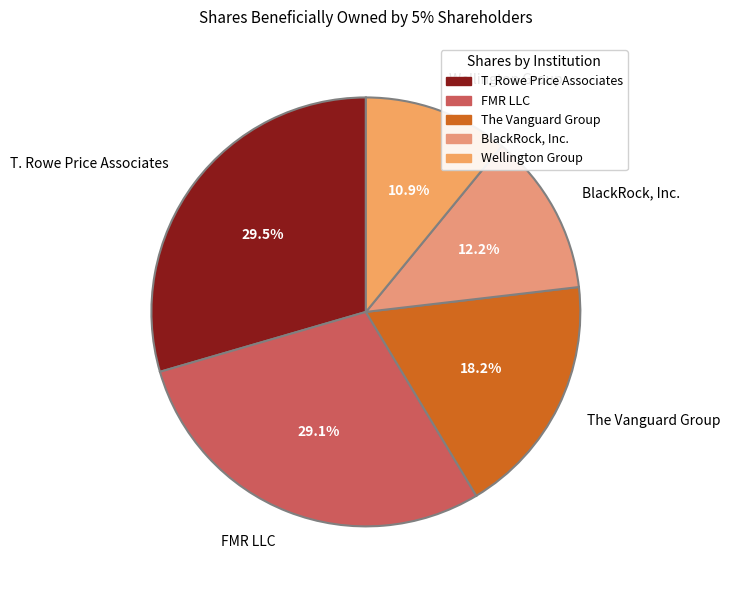

Which category has the smallest portion of the pie?

Wellington Group